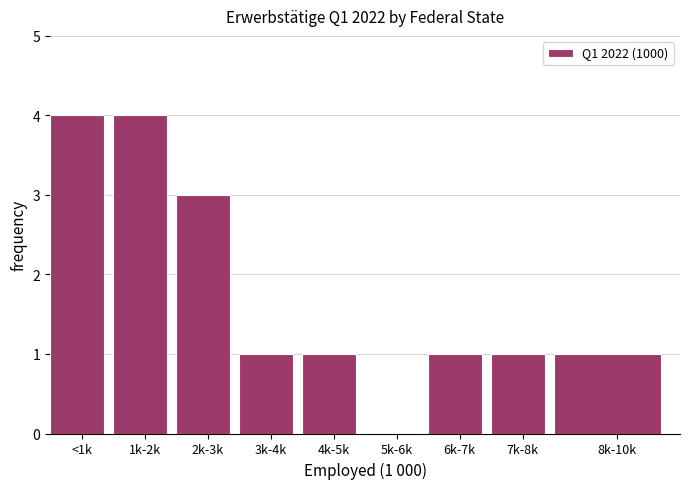

Reading left to right, list all the values displayed in this chart.

<1k=4	1k-2k=4	2k-3k=3	3k-4k=1	4k-5k=1	5k-6k=0	6k-7k=1	7k-8k=1	8k-10k=1